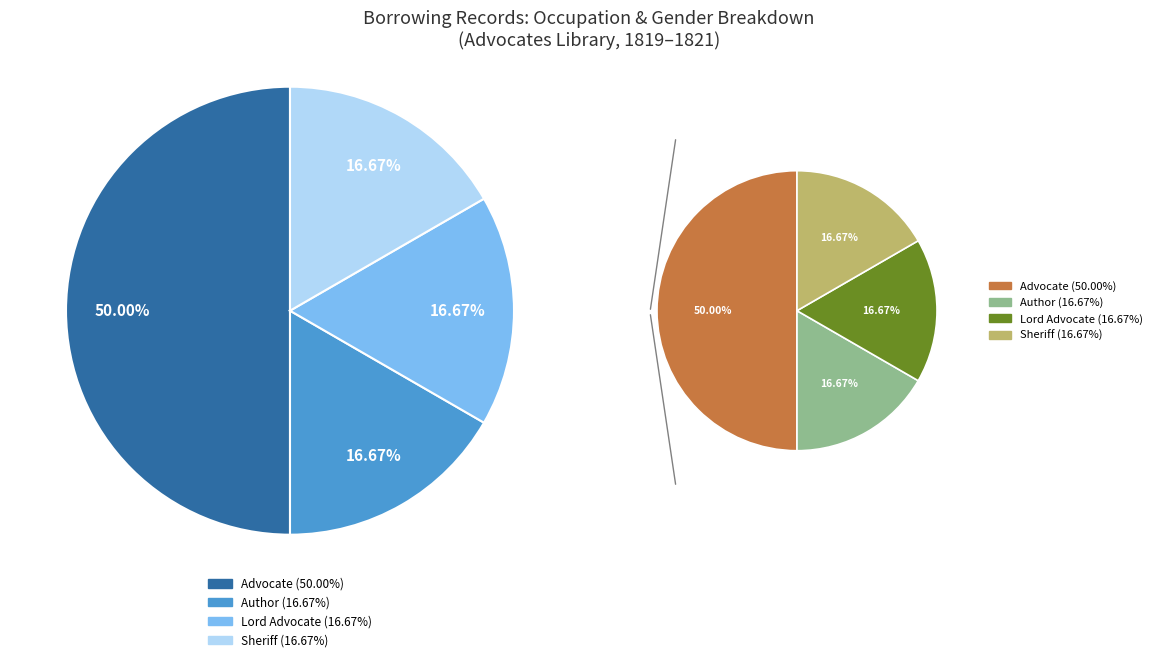

Which slice is the largest?

Advocate